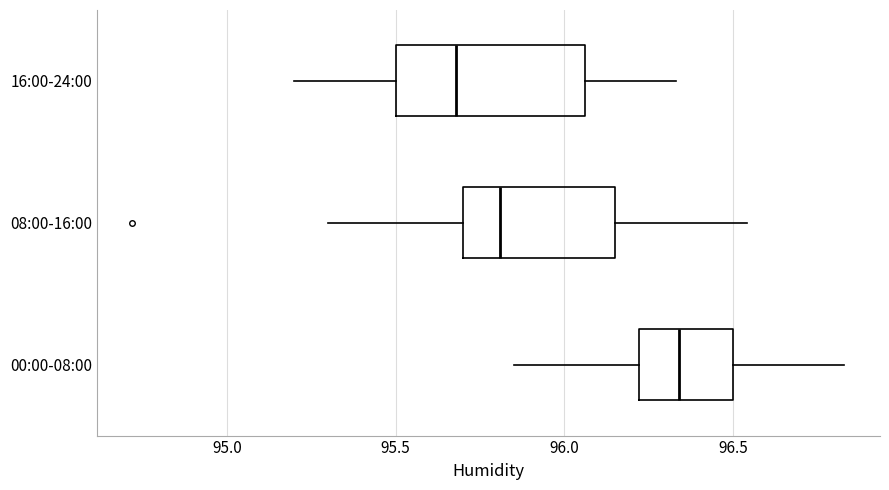

Reading bottom to top, transcribe this box plot: for each box, give where its median line is, the range the box spans, and where its two whiskers end, as read against the x-axis. The values are not printed on the chart, so give them approximately, as read against the axis.

00:00-08:00: median 96.35, box 96.20 to 96.50, whiskers 95.85 to 96.85
08:00-16:00: median 95.80, box 95.70 to 96.15, whiskers 95.30 to 96.55
16:00-24:00: median 95.70, box 95.50 to 96.05, whiskers 95.20 to 96.35